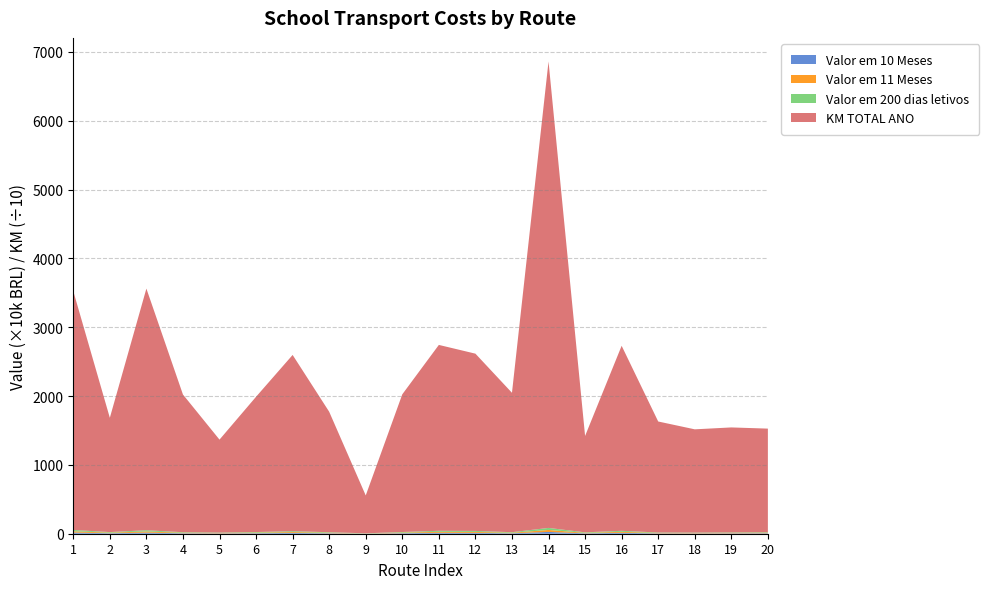

Reading left to right, what are all the values shown in this chart?

Valor em 10 Meses: 168864.1	73916.5	156293.3	67760.0	51915.6	75566.0	113991.7	67298.0	18634.0	76912.0	131392.8	125309.8	68607.0	260539.4	62339.2	130784.5	54631.5	50820.0	58645.4	67014.6
Valor em 11 Meses: 185750.5	81308.1	171922.6	74536.0	57107.2	83122.6	125390.9	74027.8	20497.4	84603.2	144532.1	137840.8	75467.7	286593.3	68573.1	143863.0	60094.7	55902.0	64509.9	73716.1
Valor em 200 dias letivos: 191891.0	83996.0	177606.0	77000.0	58995.0	85870.5	129536.0	76475.0	21175.0	87400.0	149310.0	142397.5	77962.5	296067.5	70840.0	148618.8	62081.2	57750.0	66642.5	76153.0
KM TOTAL ANO: 34700.0	16600.0	35100.0	20000.0	13500.0	19650.0	25600.0	17500.0	5500.0	20000.0	27000.0	25750.0	20250.0	67750.0	14000.0	26875.0	16125.0	15000.0	15250.0	15050.0